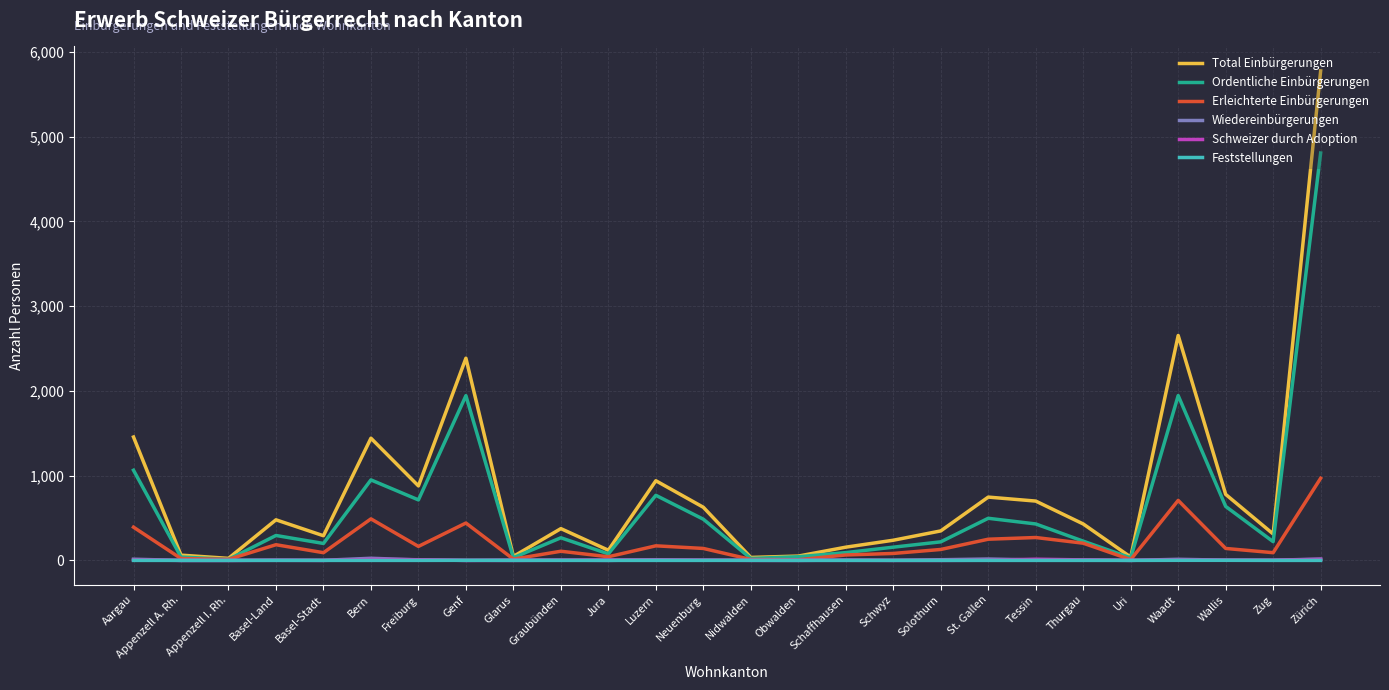

What value does the Schweizer durch Adoption series have at Wallis?

3